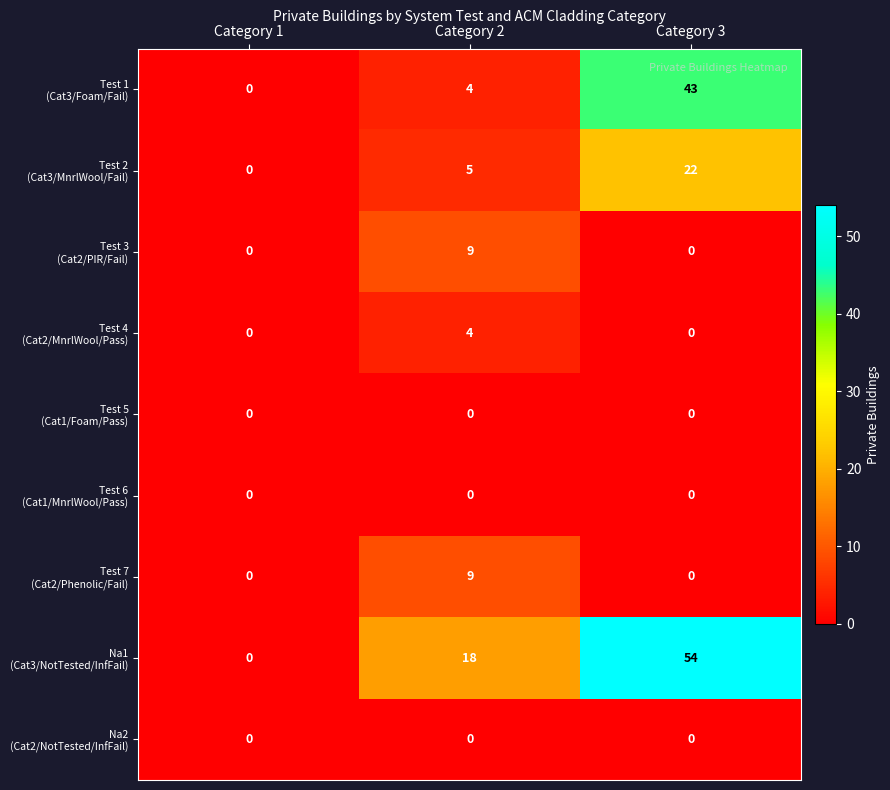

What is the difference between the highest and lowest values at Category 3?

54